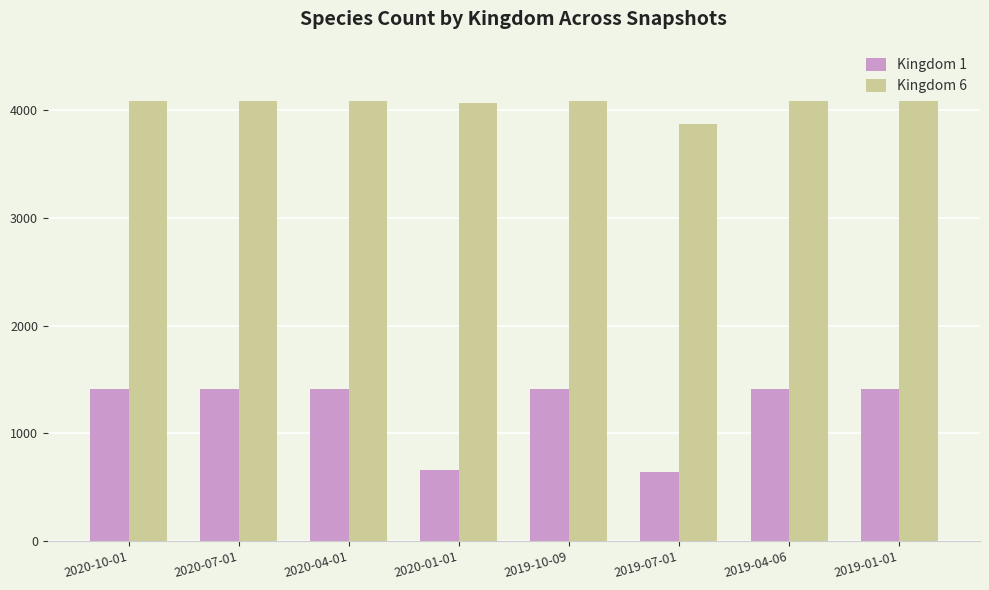

Which series has the largest total across all categories?

Kingdom 6